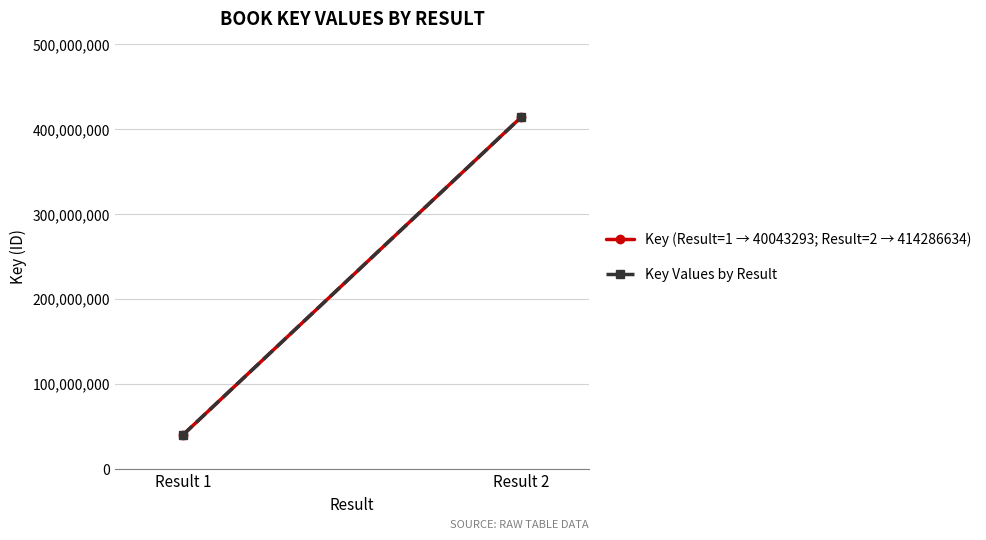

Rank the series at Result 1 from lowest to highest value.

Key (Result=1 → 40043293; Result=2 → 414286634), Key Values by Result